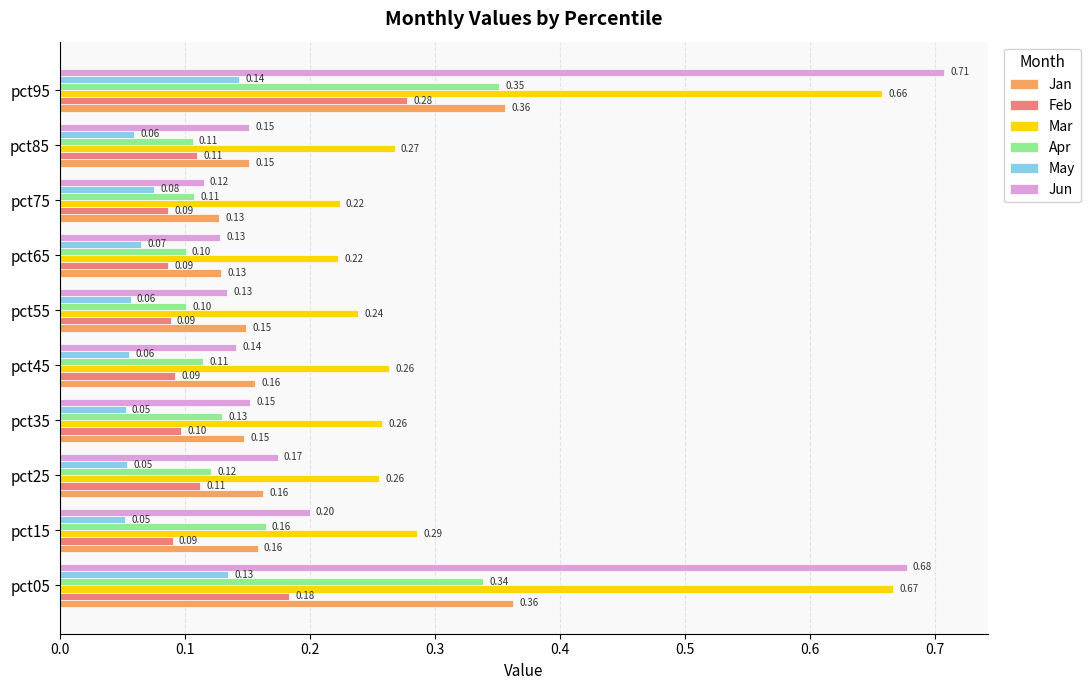

What is the difference between the maximum and second lowest values in the Jun series?

0.6